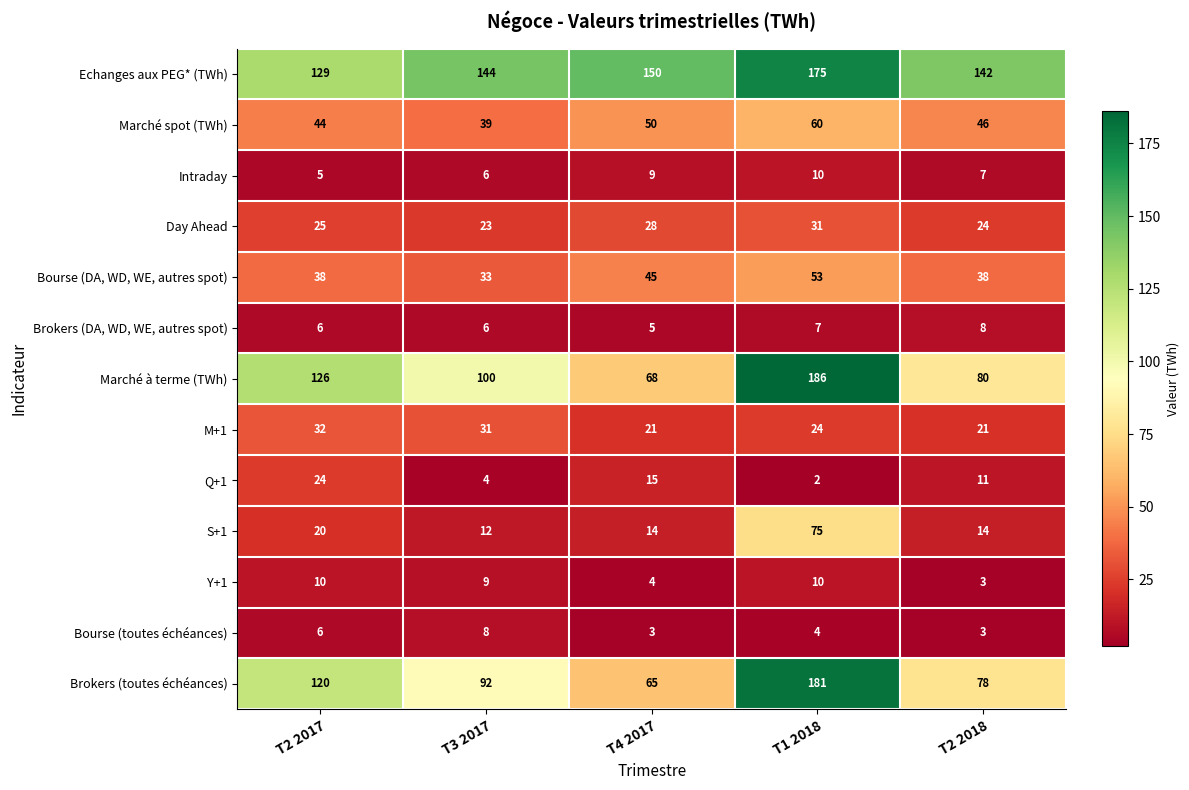

At which category is the sum across all series the highest?

T1 2018